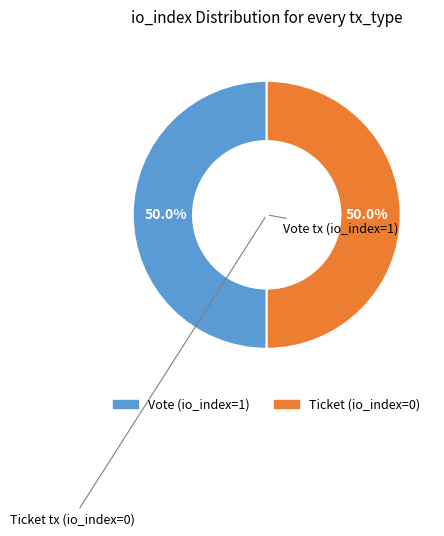

What is the ratio of the value at Ticket to the value at Vote?

1.0